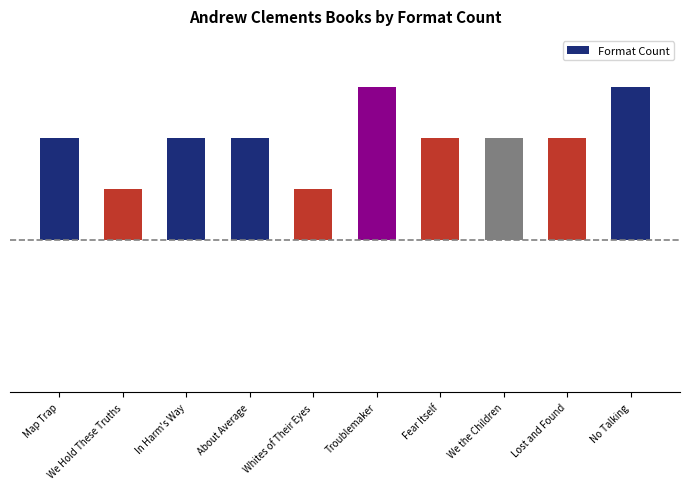

Reading left to right, transcribe all the data shown in this chart.

2	1	2	2	1	3	2	2	2	3